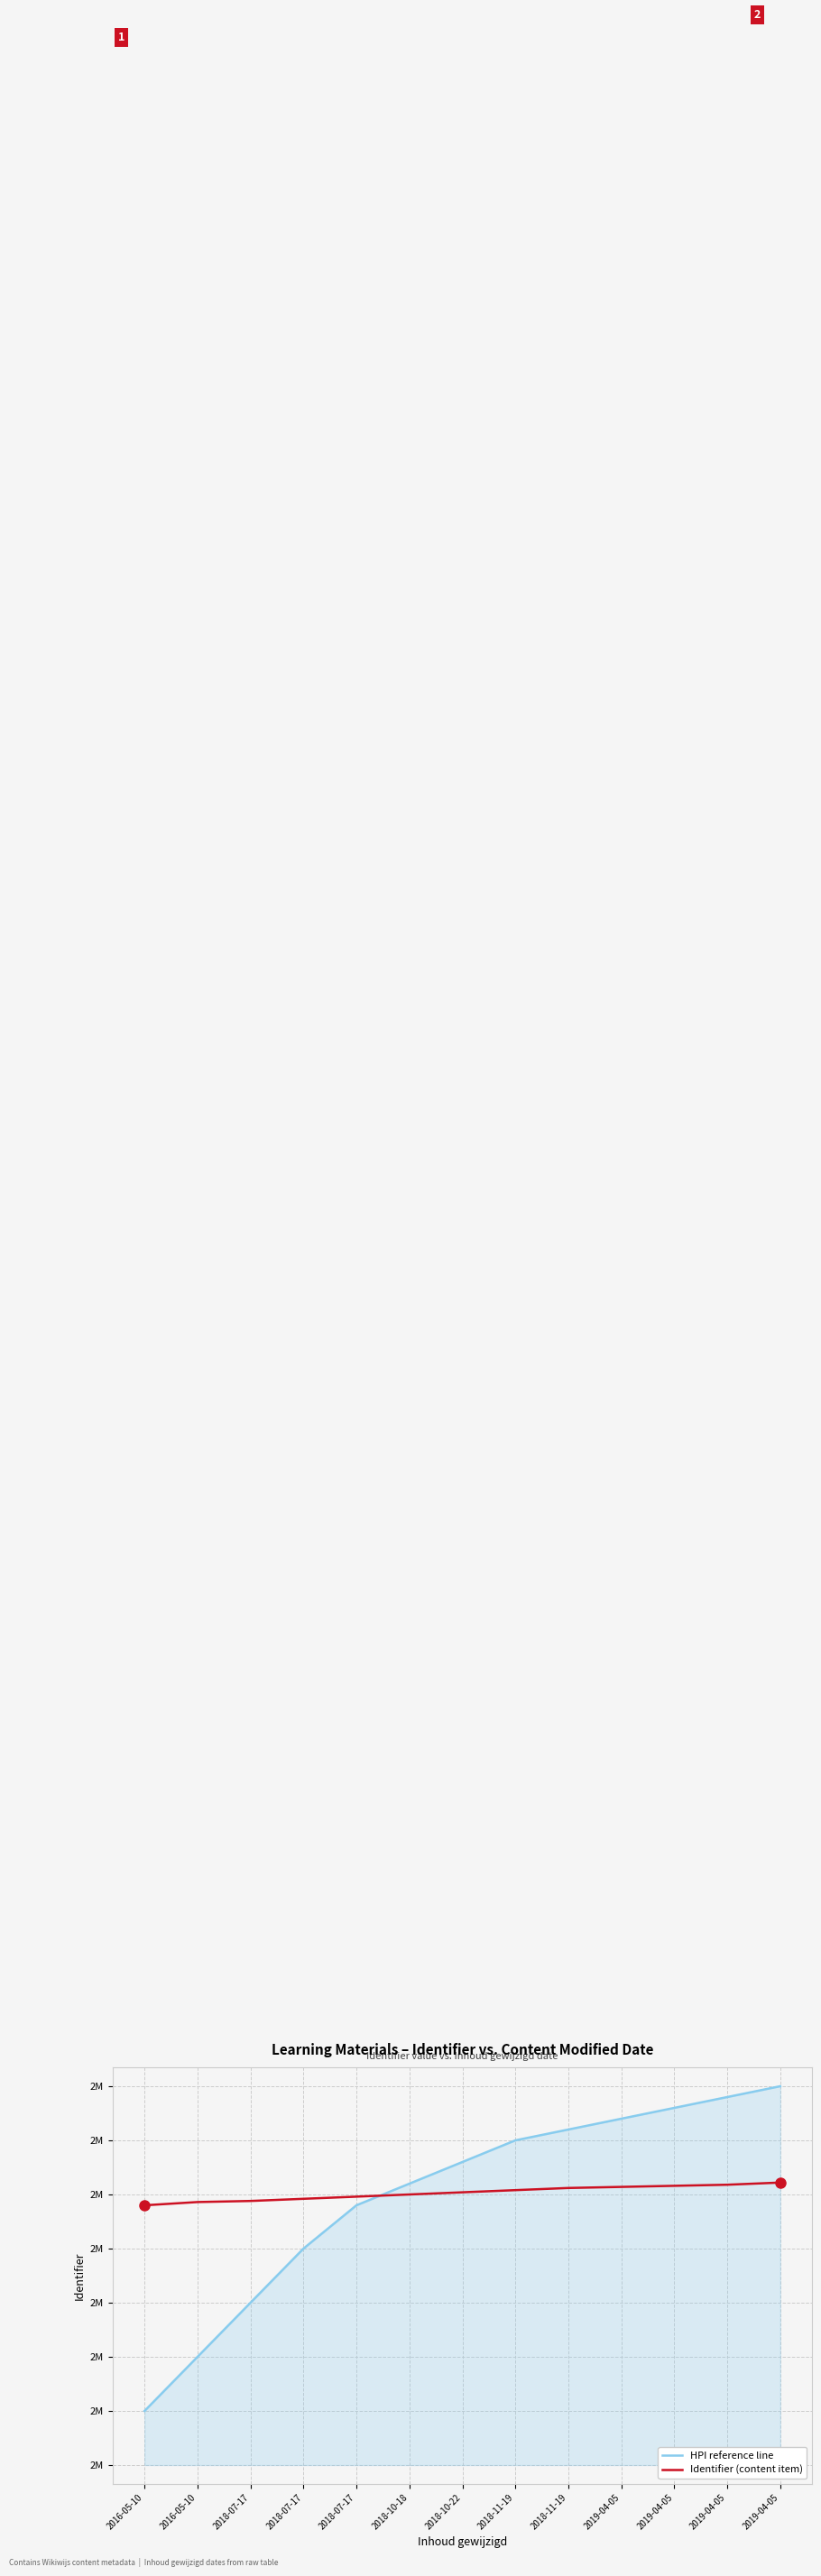

Reading left to right, transcribe all the data shown in this chart.

HPI reference line: 1948800	1948850	1948900	1948950	1948990	1949010	1949030	1949050	1949060	1949070	1949080	1949090	1949100
Identifier (content item): 1948990	1948993	1948994	1948996	1948998	1949000	1949002	1949004	1949006	1949007	1949008	1949009	1949011